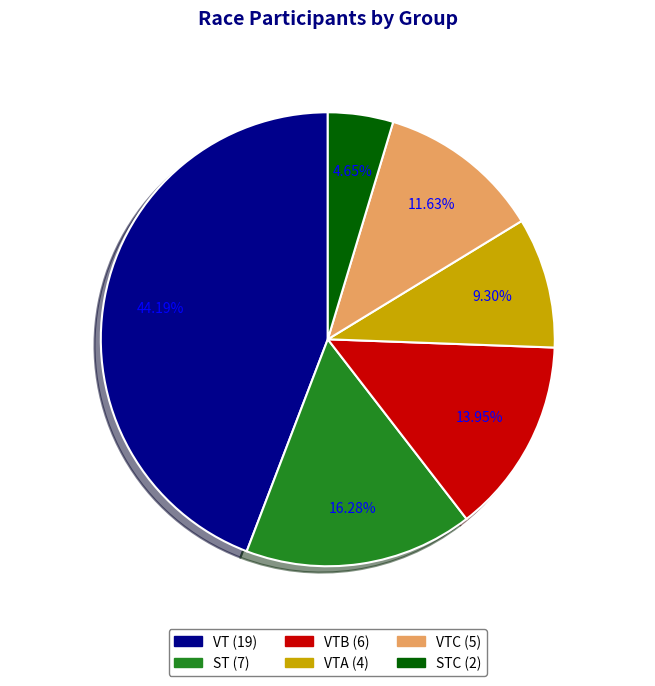

Is there any slice that represents more than half of the pie?

No